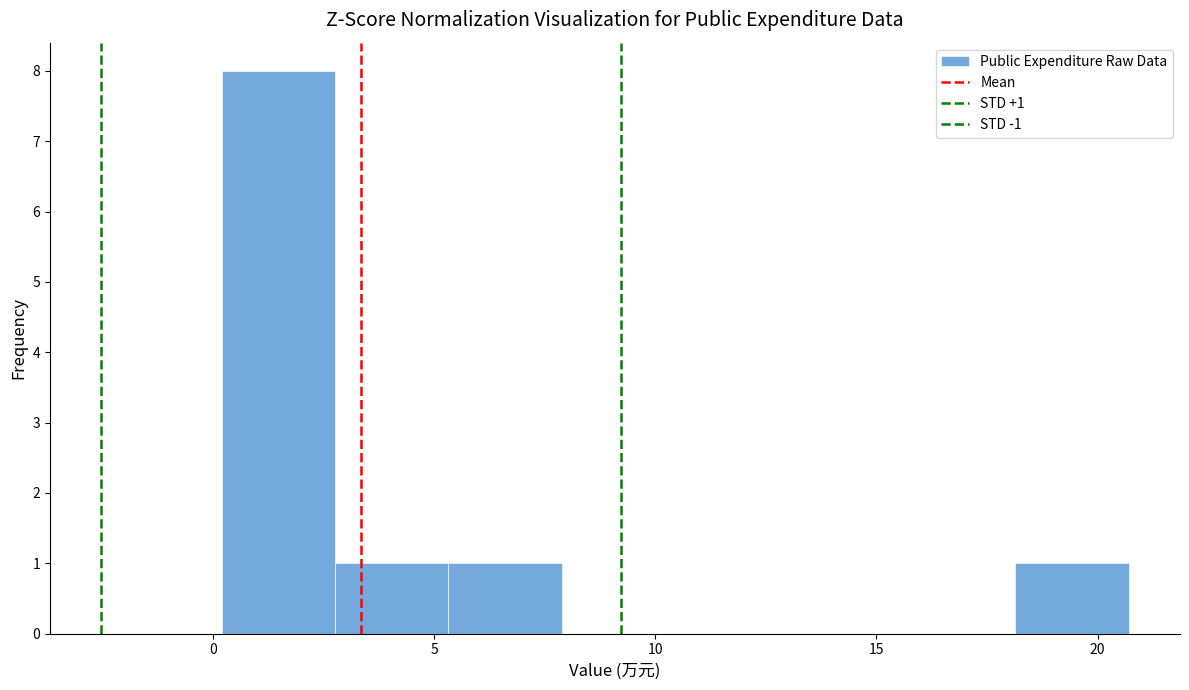

Over which range of the x-axis is the bar tallest?

0.0 to 3.0